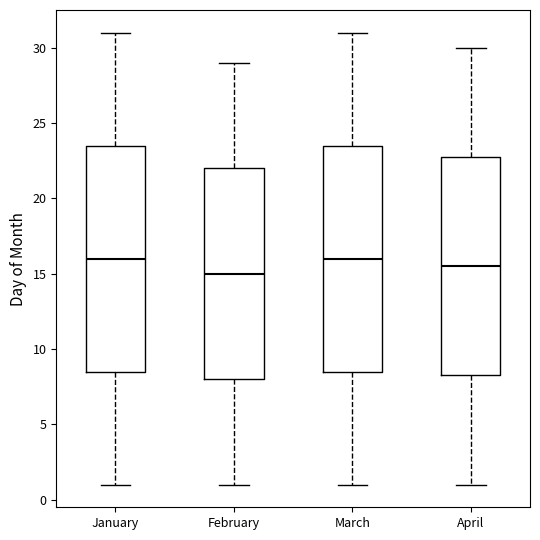

Reading left to right, transcribe this box plot: for each box, give where its median line is, the range the box spans, and where its two whiskers end, as read against the y-axis. The values are not printed on the chart, so give them approximately, as read against the axis.

January: median 16.0, box 8.5 to 23.5, whiskers 1.0 to 31.0
February: median 15.0, box 8.0 to 22.0, whiskers 1.0 to 29.0
March: median 16.0, box 8.5 to 23.5, whiskers 1.0 to 31.0
April: median 15.5, box 8.5 to 23.0, whiskers 1.0 to 30.0